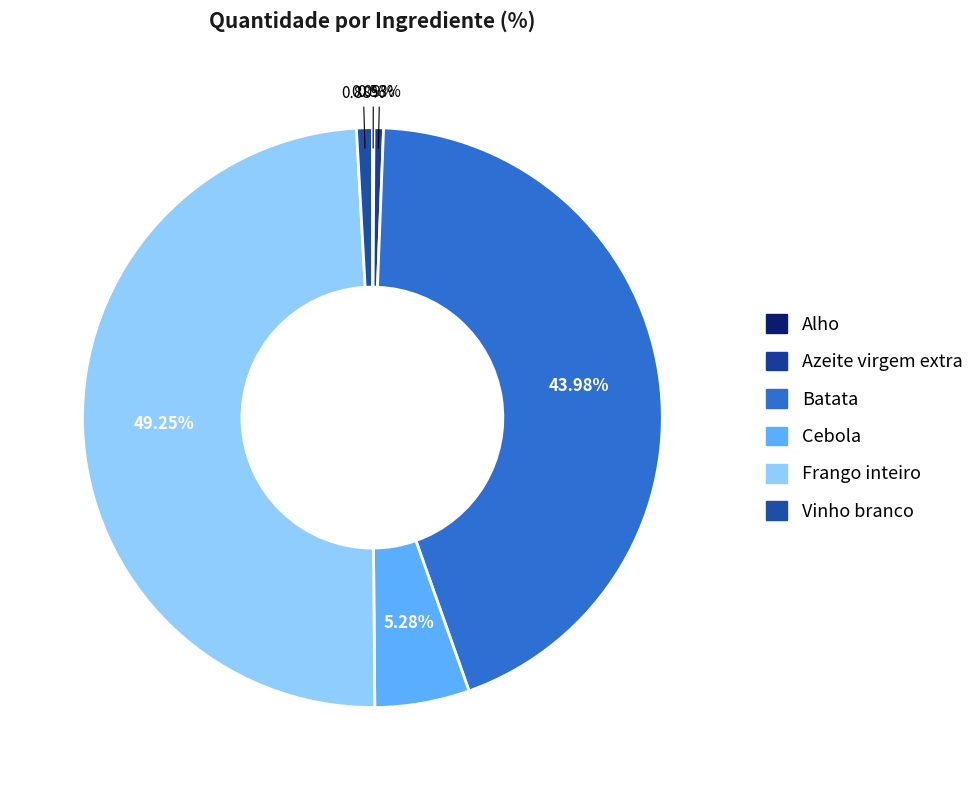

What is the change in value from Alho to Frango inteiro?

+279.5